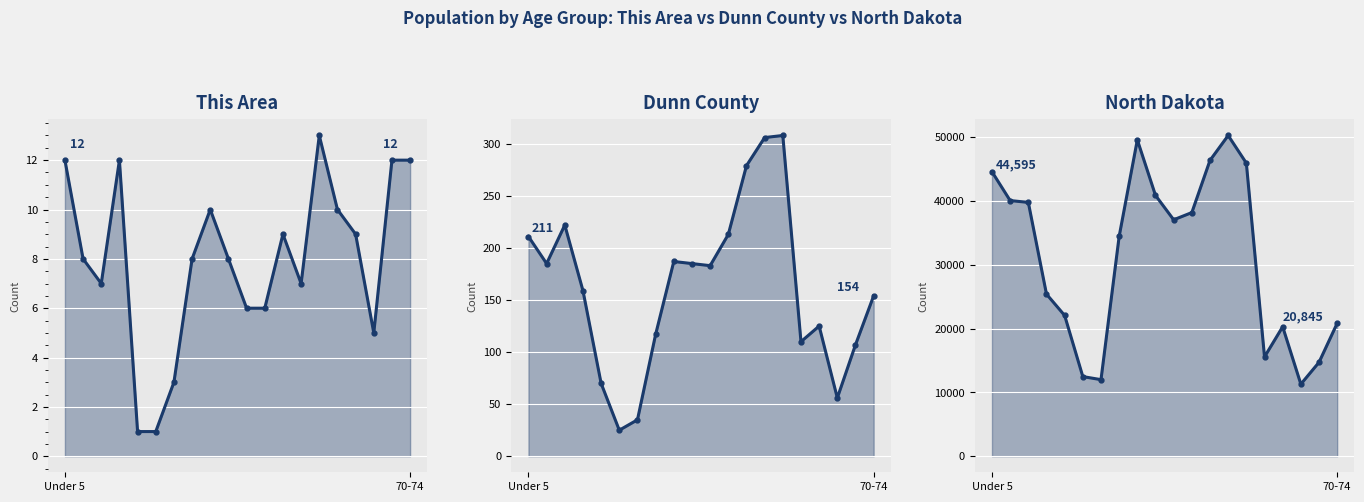

Is it true that North Dakota equals 25410 at 3?

True